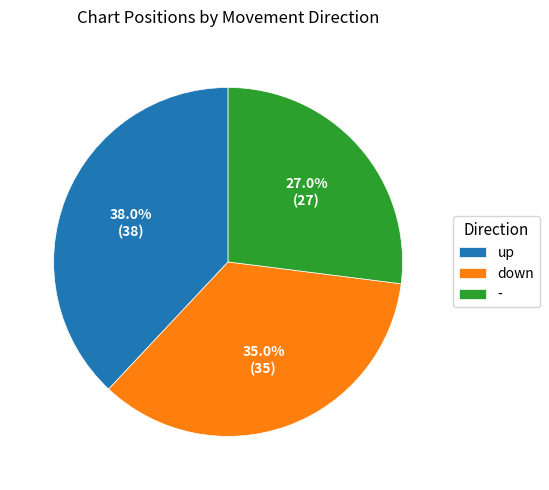

To the nearest percent, what is the combined percentage of up and -?

65%